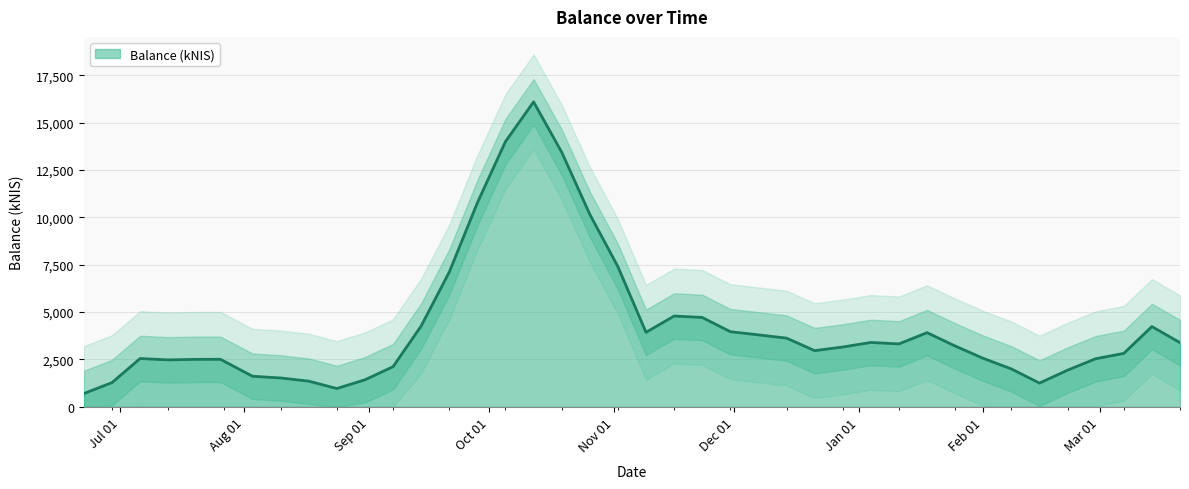

The chart shows a value of 3461.1 at 2023-07-06. True or false?

False